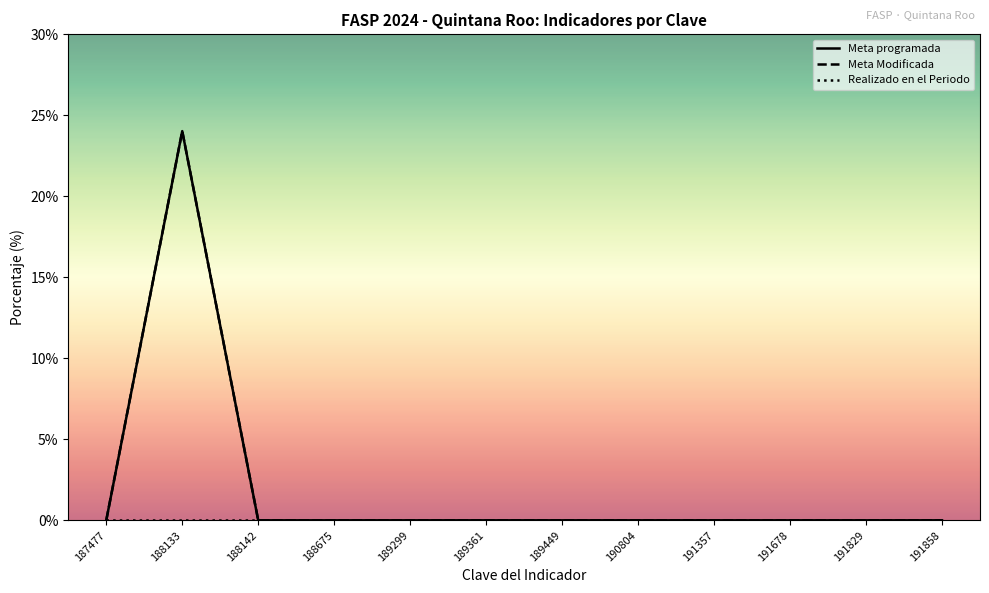

Is this an area chart (filled region under the line)?

No